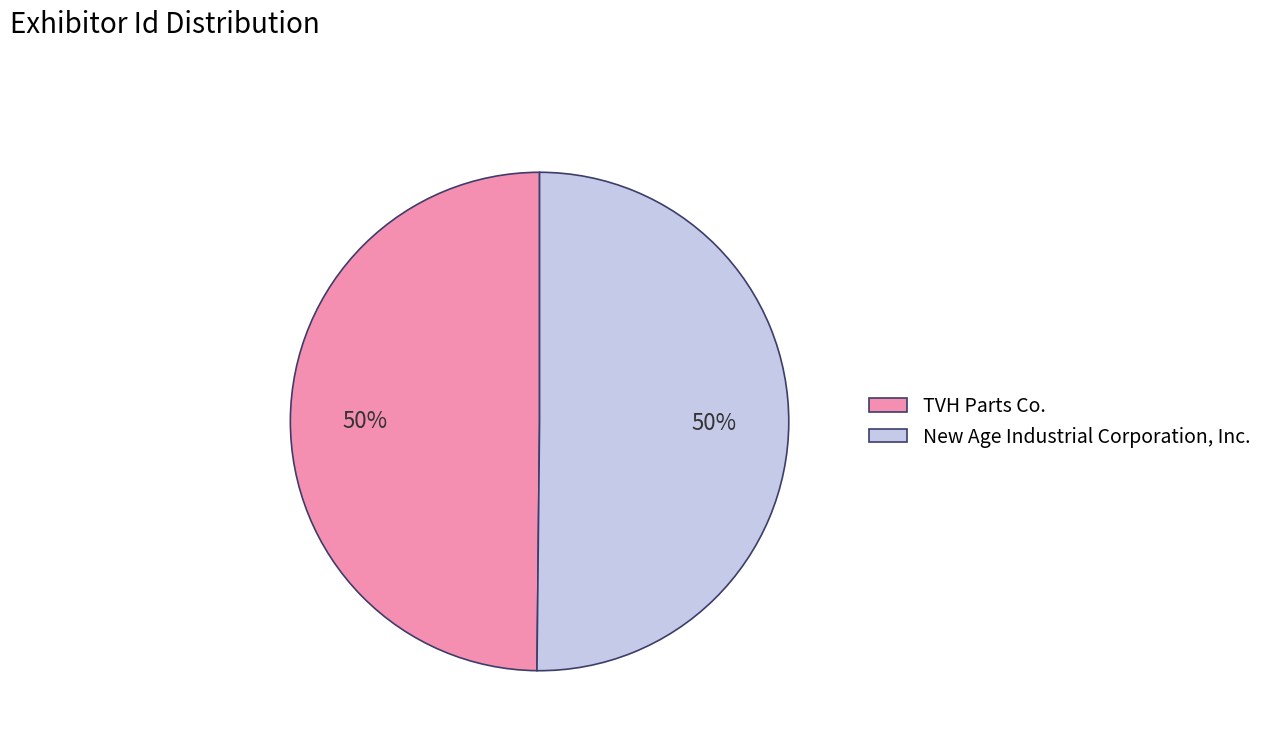

To the nearest percent, what is the combined percentage of TVH Parts Co. and New Age Industrial Corporation, Inc.?

100%